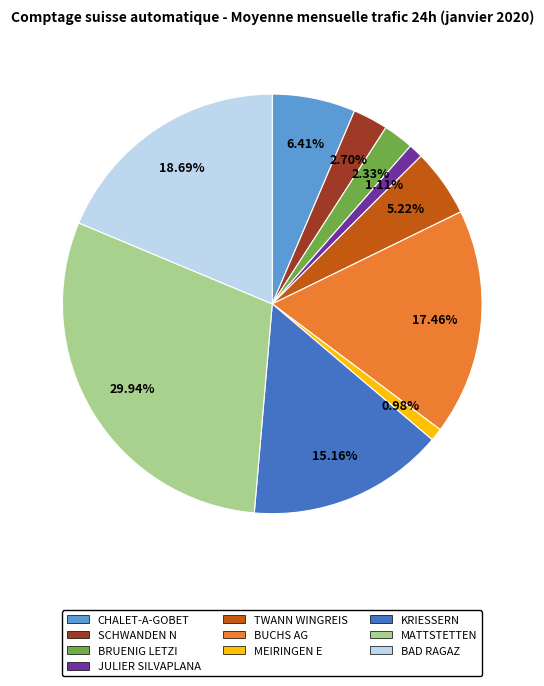

Approximately how many times larger is the value at MEIRINGEN E compared to SCHWANDEN N?

0.4